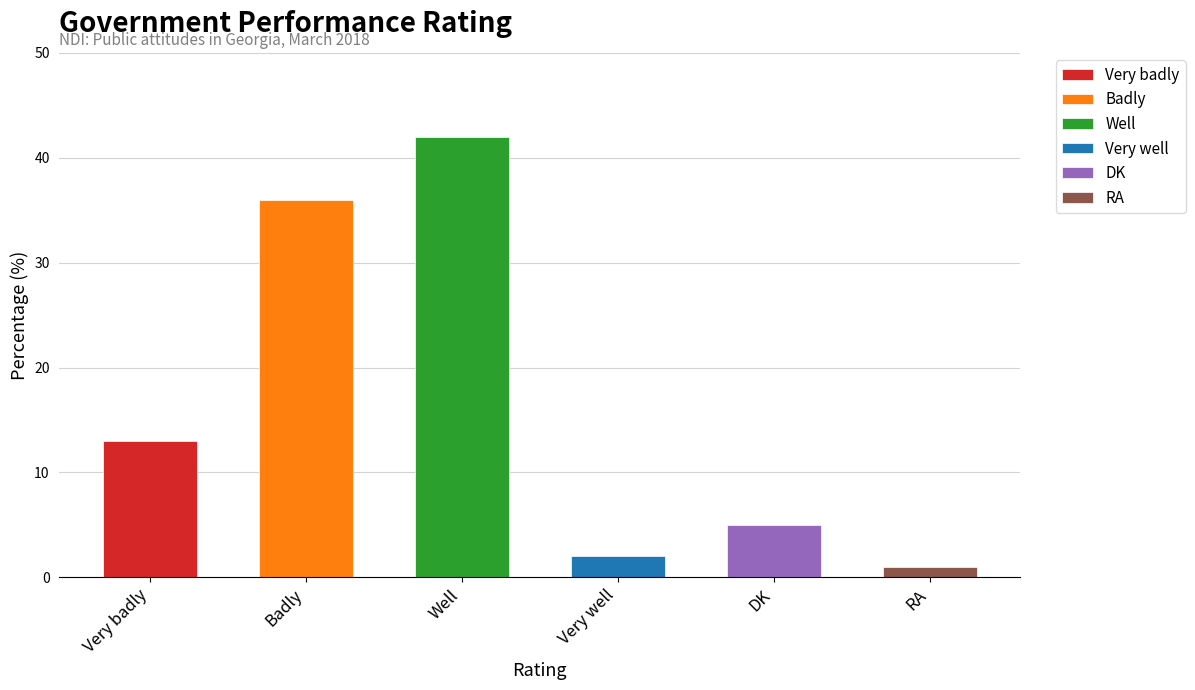

Where does the data first go above 13?

Badly